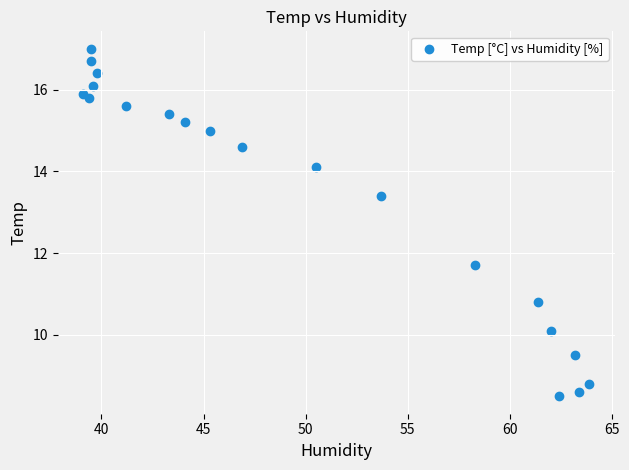

What Y value in the scatter plot is closest to 12?

11.7